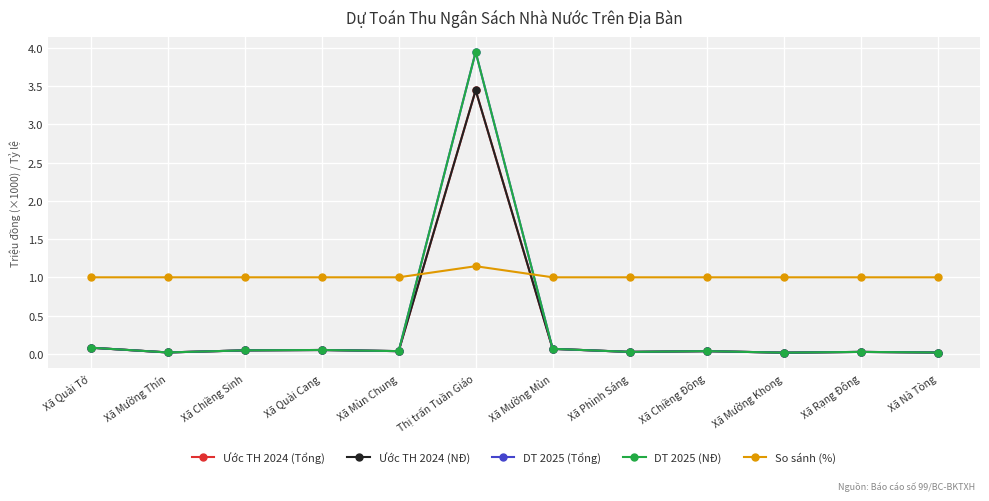

True or false: DT 2025 (Tổng) has a value of 0.0 at Xã Mường Thín.

False